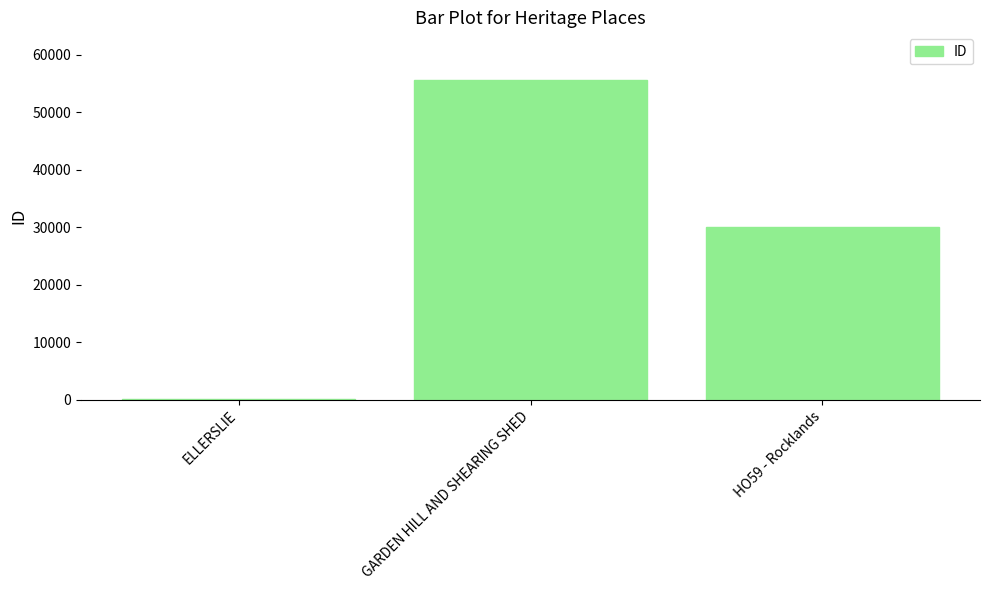

Are the bars horizontal?

No